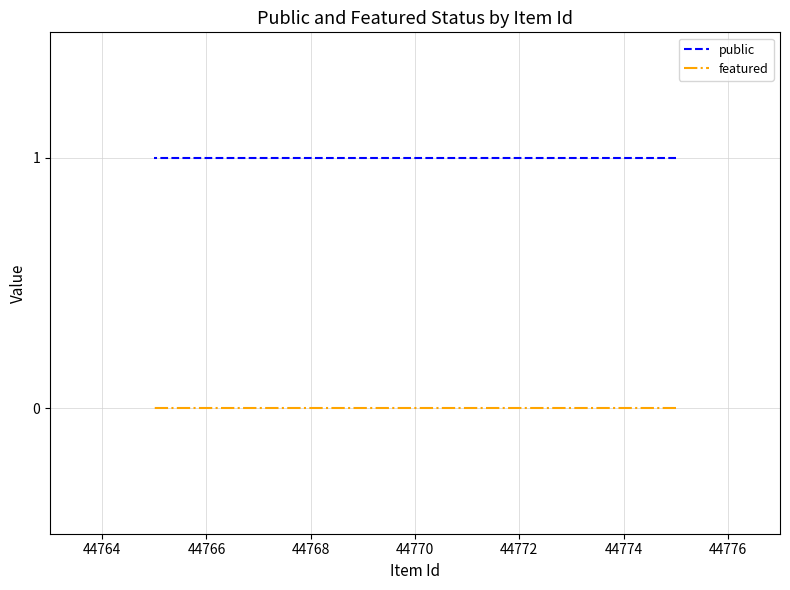

Which series has the largest range (max minus min)?

public